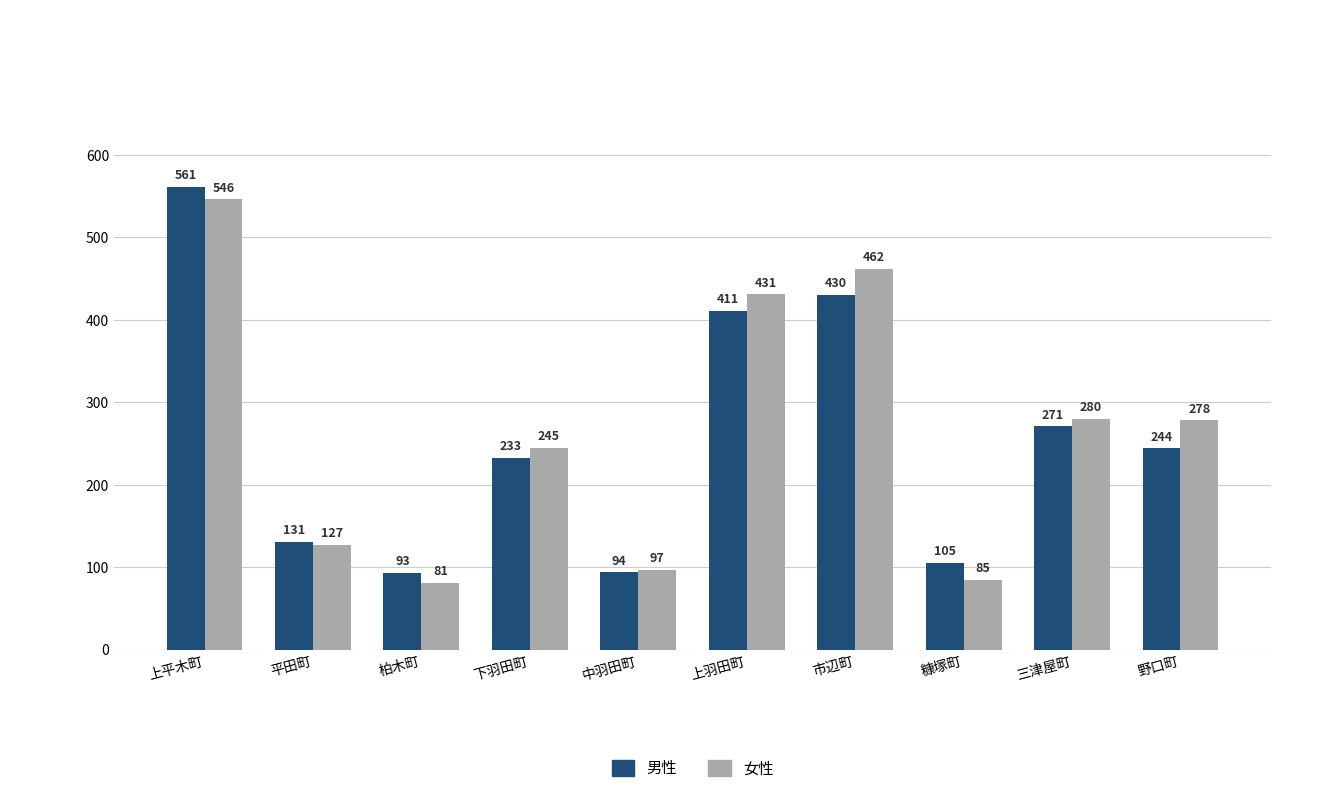

Does the chart contain any negative values?

No